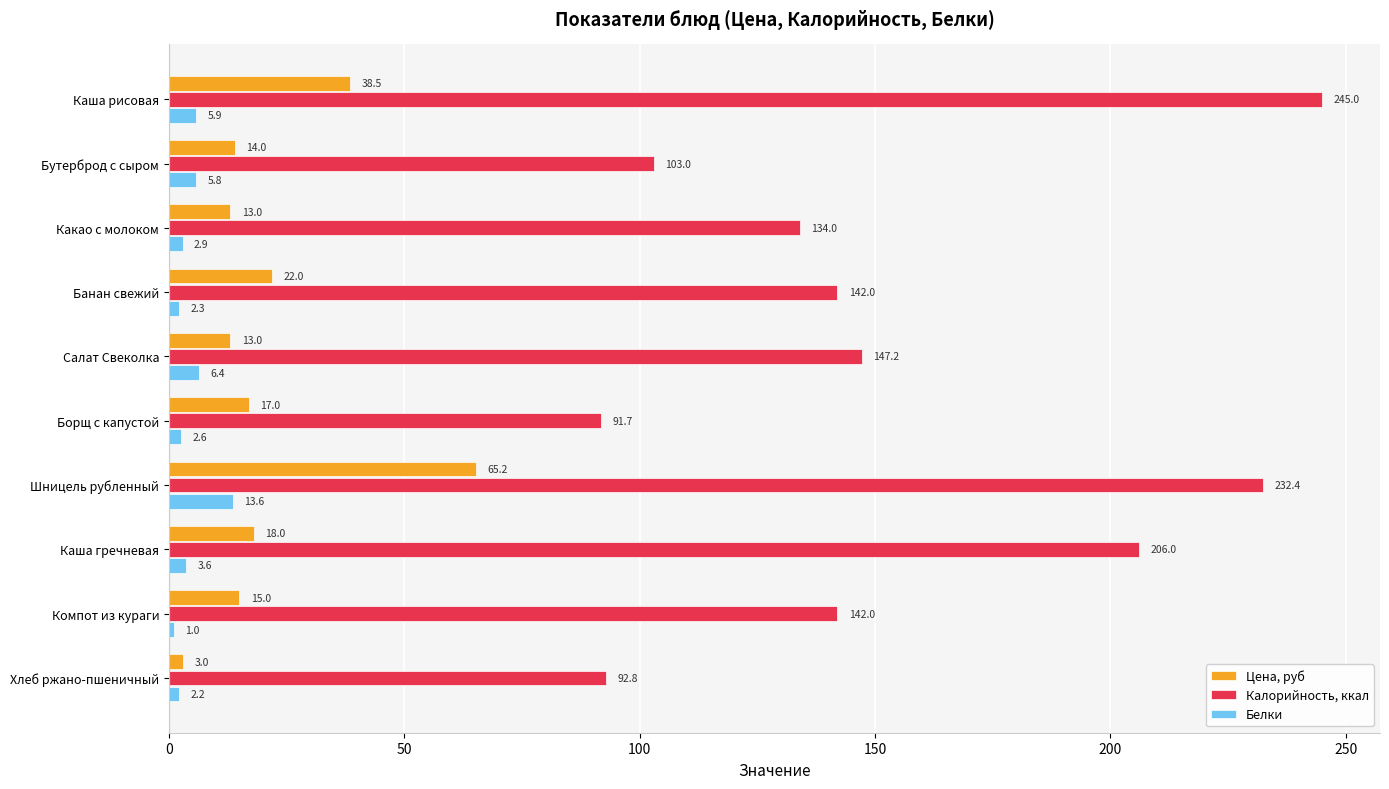

What is the average value of the Калорийность, ккал series?

153.6